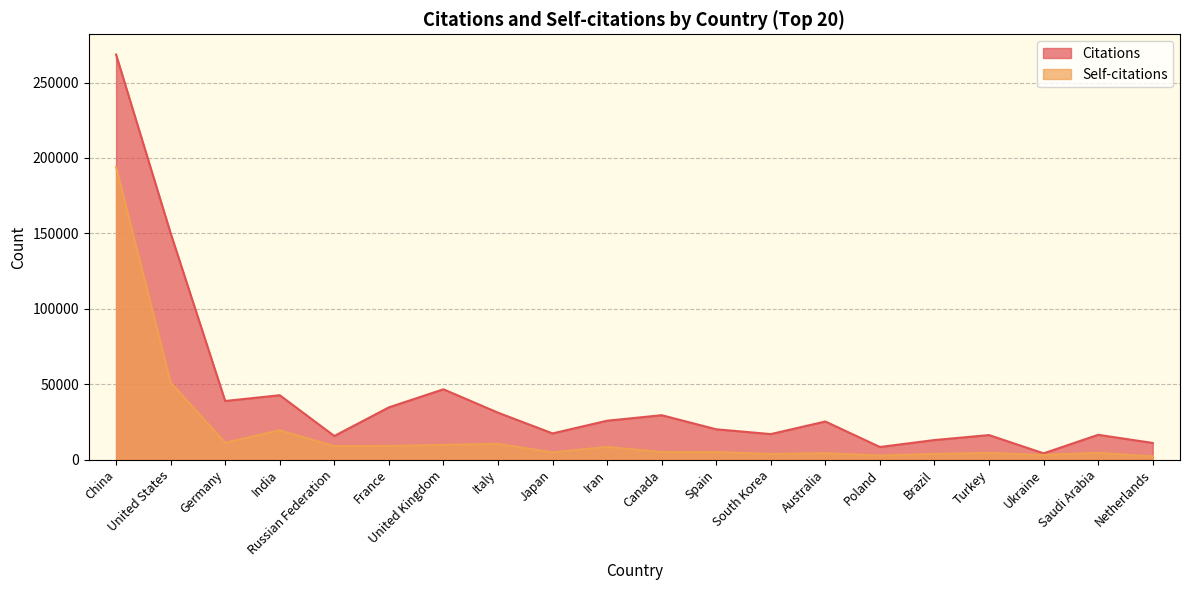

At which label is Citations closest to 136379?

United States